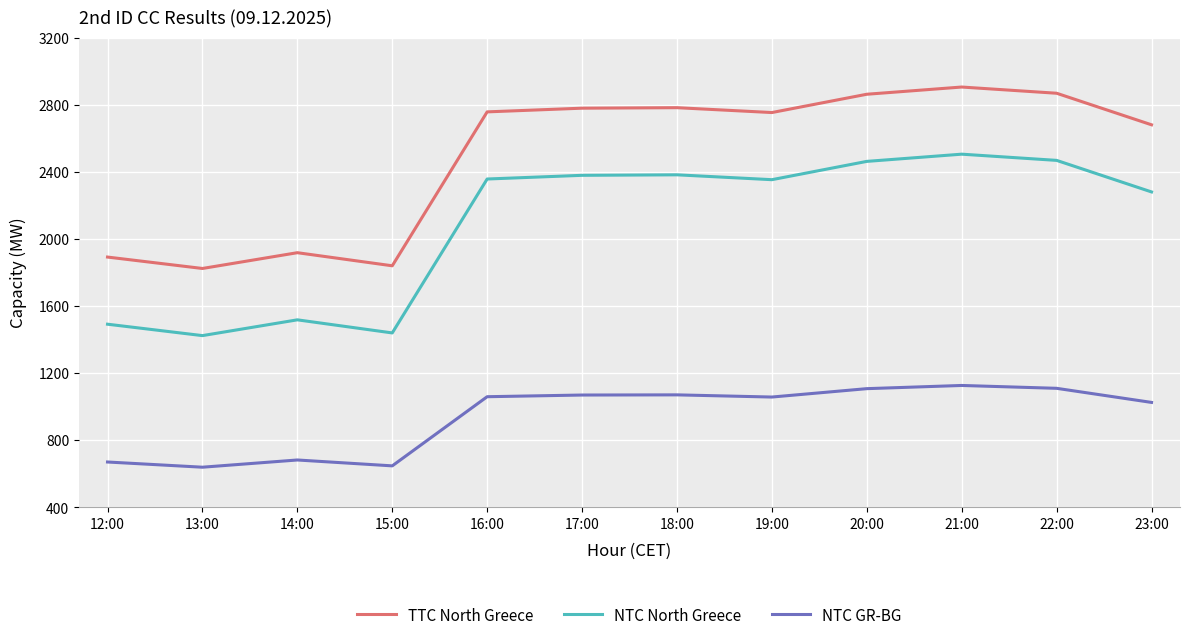

List the series in order of their overall mean, highest first.

TTC North Greece, NTC North Greece, NTC GR-BG